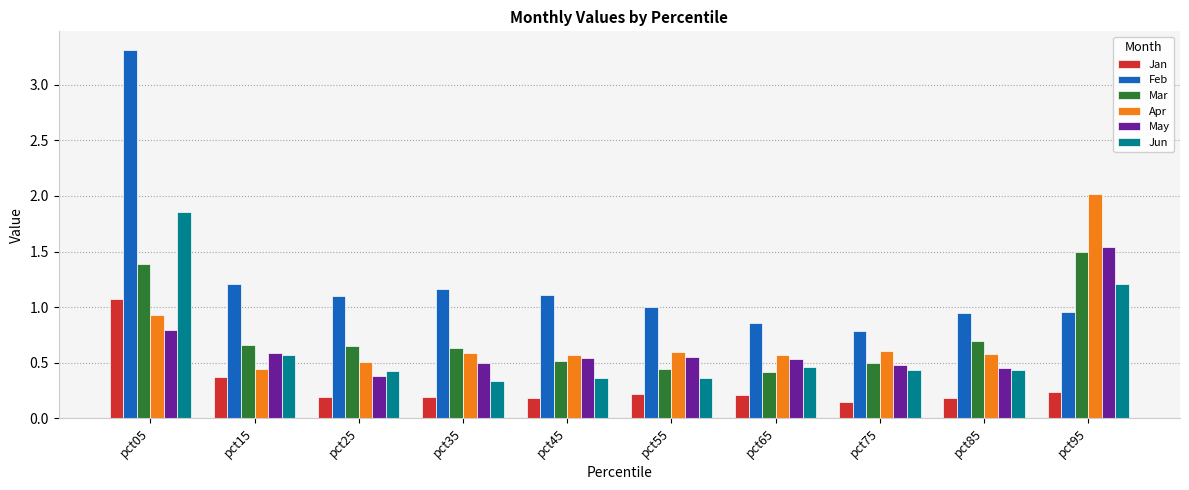

Which category has the highest value across all series?

pct05